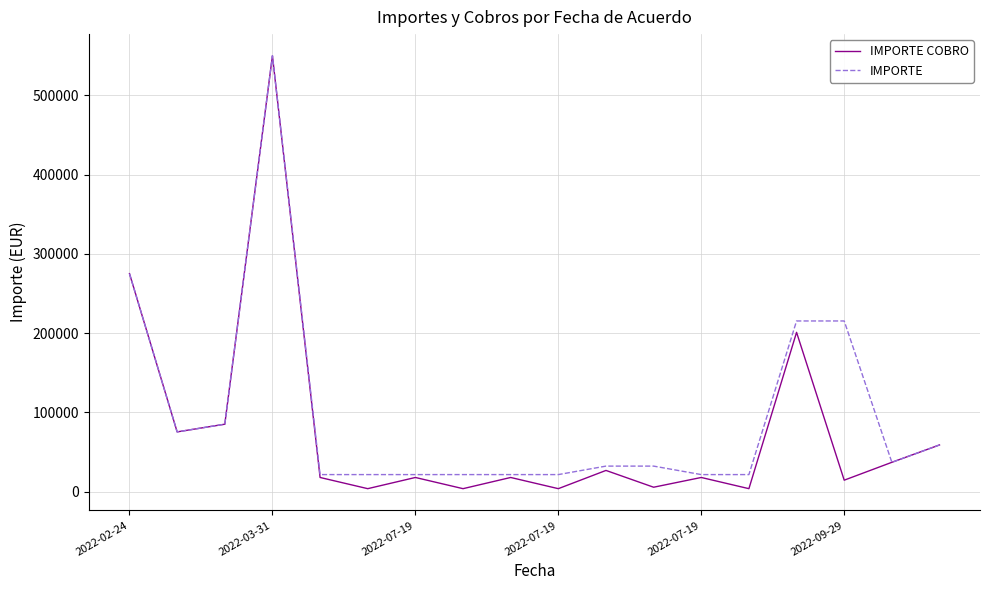

Which series has the largest range (max minus min)?

IMPORTE COBRO